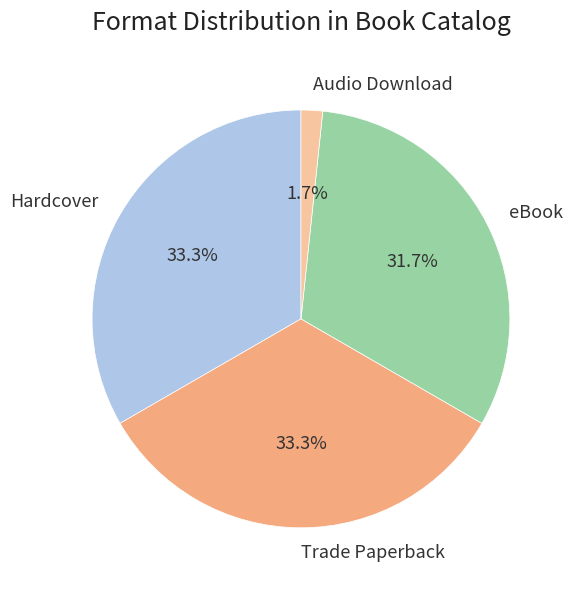

To the nearest percent, what is the difference between the largest and smallest slice percentages?

32%